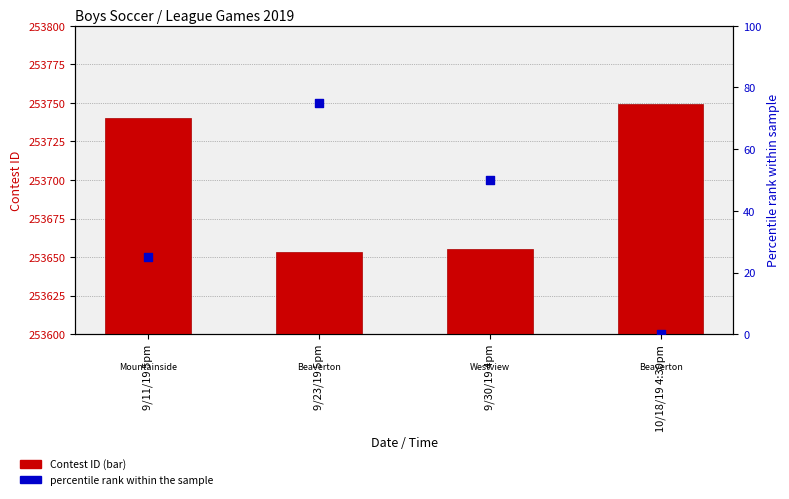

What are all the series names shown in the legend?

Contest ID, percentile rank within the sample